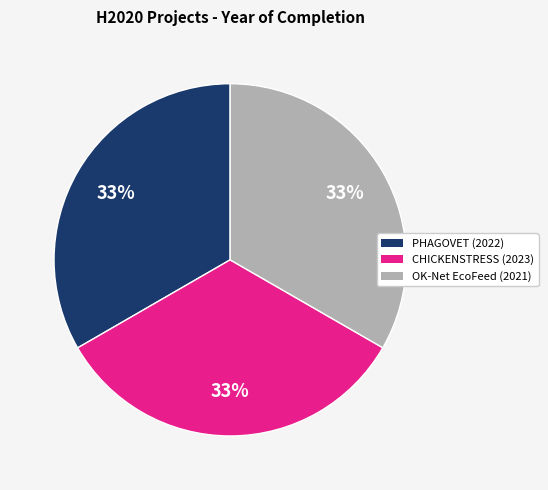

Combined, do PHAGOVET (2022) and CHICKENSTRESS (2023) account for over 50%?

Yes